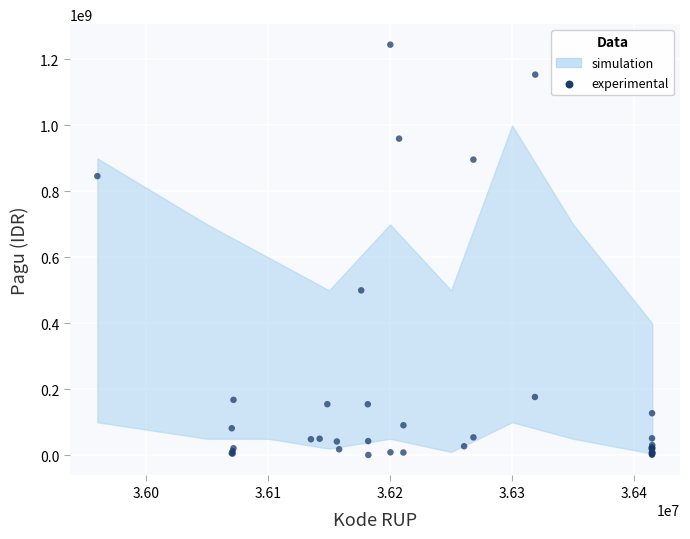

What Y value in the scatter plot is closest to 622840000?

499932000